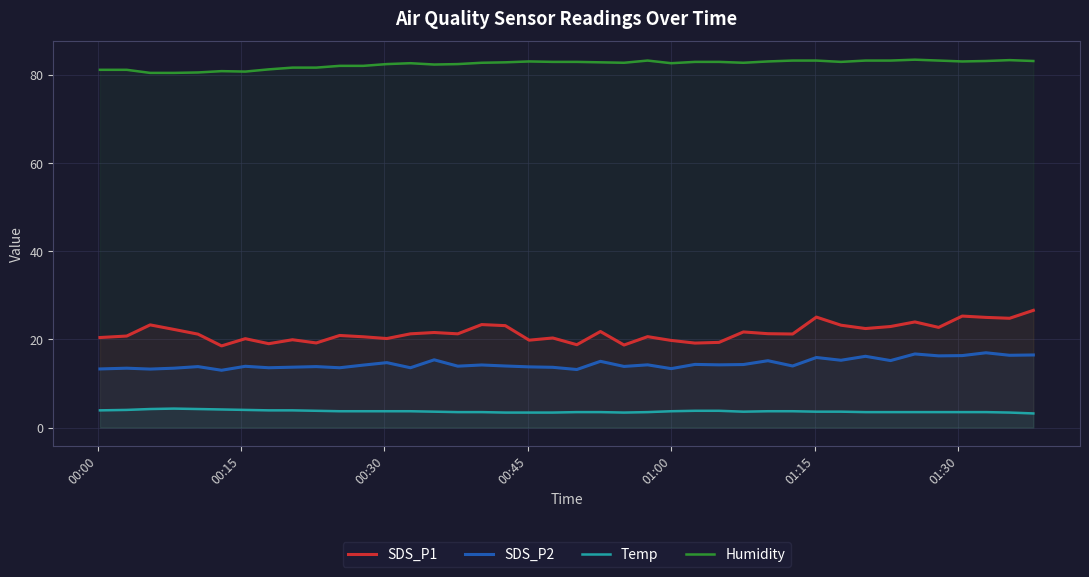

Which series has the largest range (max minus min)?

SDS_P1